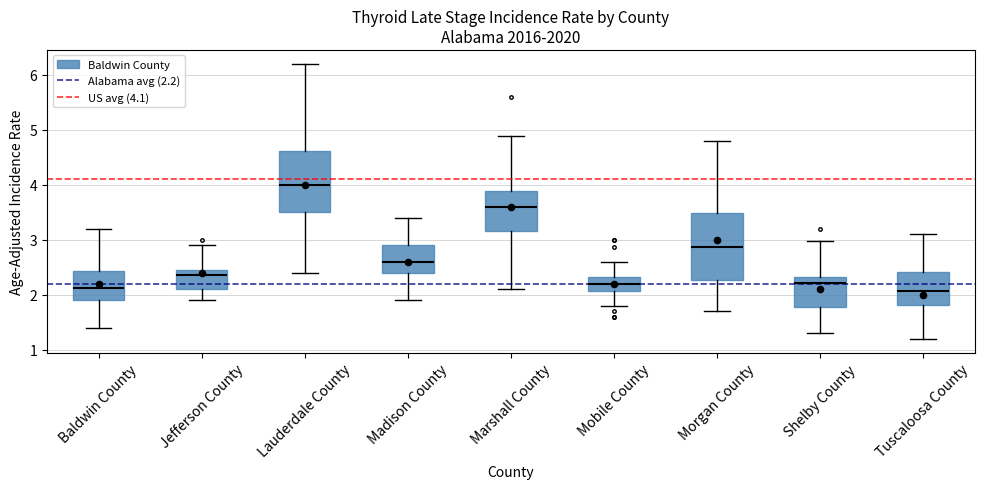

Reading left to right, read every box against the y-axis: the position of its median line, the range the box covers, and the ends of its whiskers. The values are not printed on the chart, so give them approximately, as read against the axis.

Baldwin County: median 2.1, box 1.9 to 2.4, whiskers 1.4 to 3.2
Jefferson County: median 2.4, box 2.1 to 2.5, whiskers 1.9 to 2.9
Lauderdale County: median 4.0, box 3.5 to 4.6, whiskers 2.4 to 6.2
Madison County: median 2.6, box 2.4 to 2.9, whiskers 1.9 to 3.4
Marshall County: median 3.6, box 3.2 to 3.9, whiskers 2.1 to 4.9
Mobile County: median 2.2, box 2.1 to 2.3, whiskers 1.8 to 2.6
Morgan County: median 2.9, box 2.3 to 3.5, whiskers 1.7 to 4.8
Shelby County: median 2.2, box 1.8 to 2.3, whiskers 1.3 to 3.0
Tuscaloosa County: median 2.1, box 1.8 to 2.4, whiskers 1.2 to 3.1